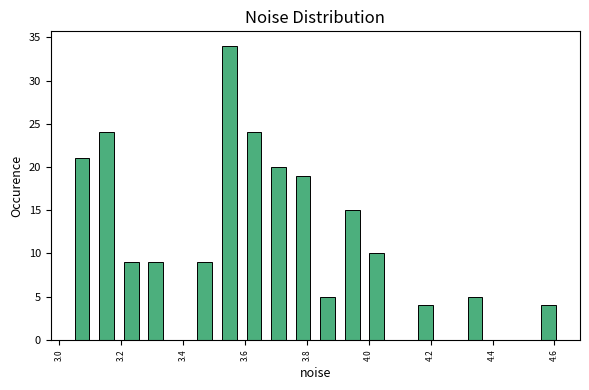

Around what value on the x-axis is the tallest bar? Give the approximate position of its centre, as read against the axis.

3.54